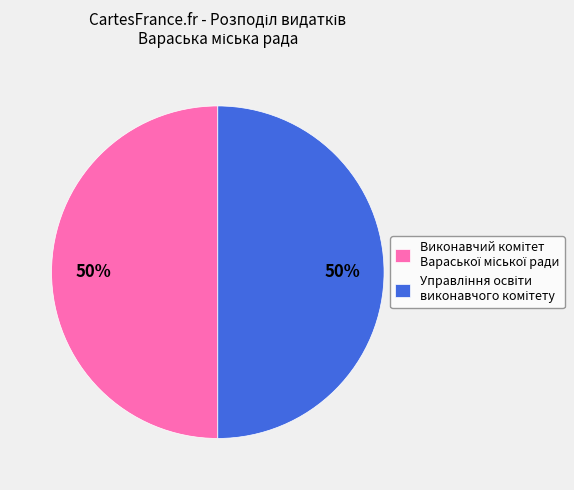

To the nearest percent, what is the average slice percentage?

50%